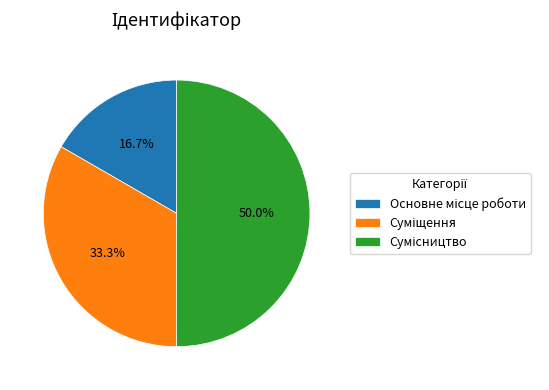

Is there any slice that represents more than half of the pie?

No